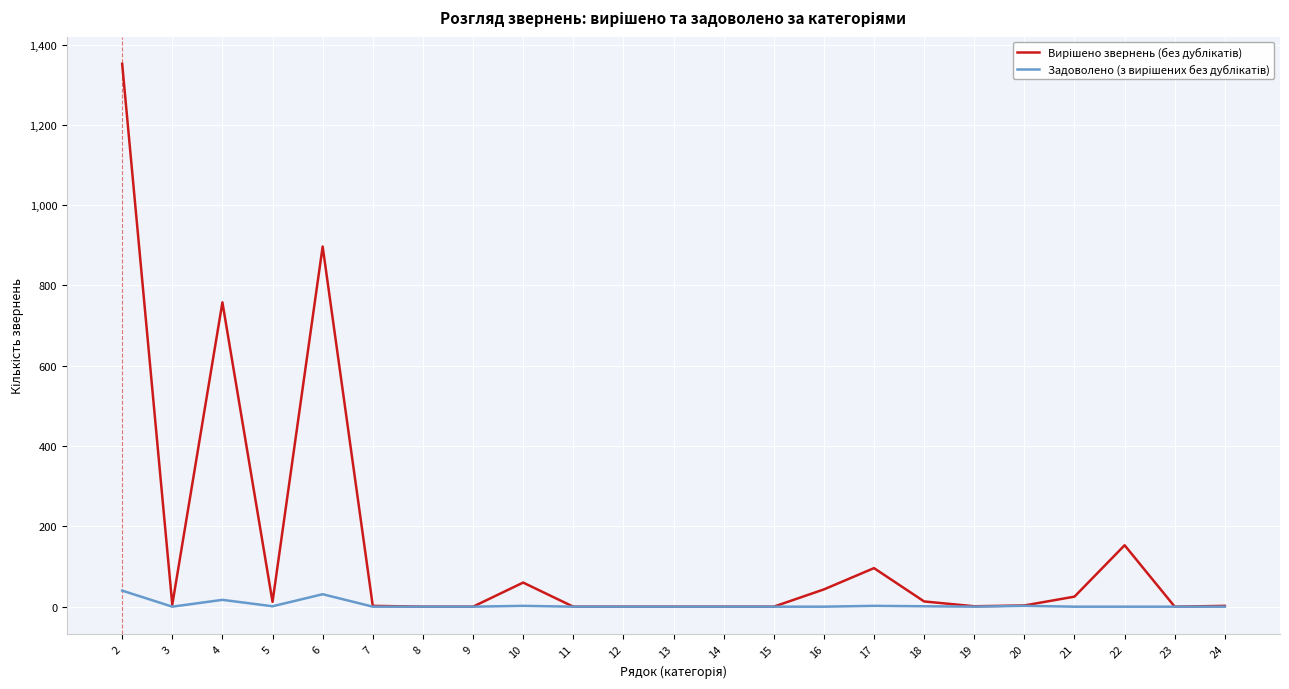

What is the greatest value displayed?

1352